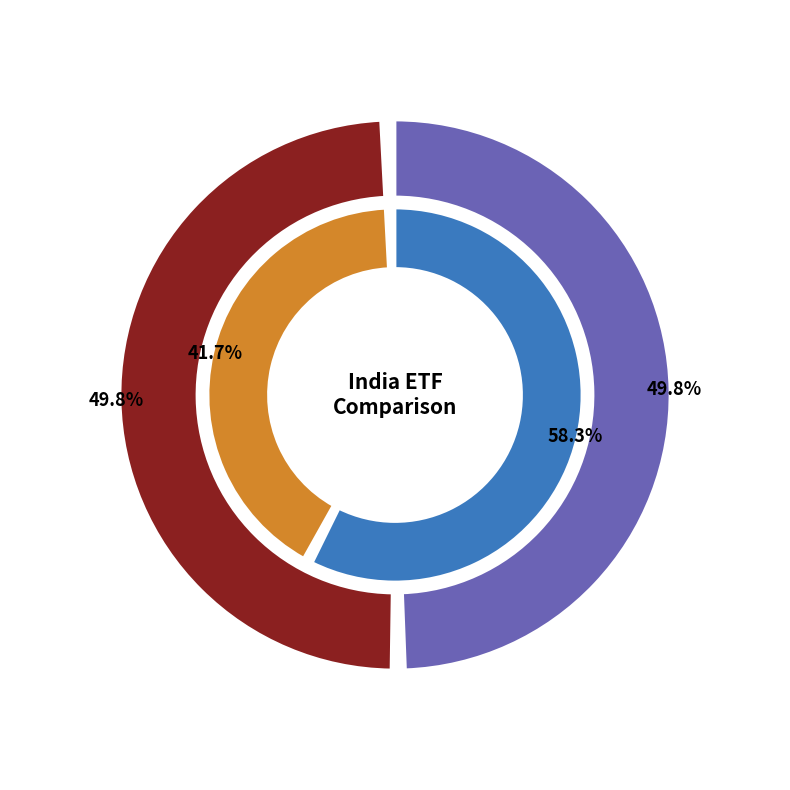

Is WISDOMTREE INDIA EARNINGS FUND the majority of the pie?

Yes